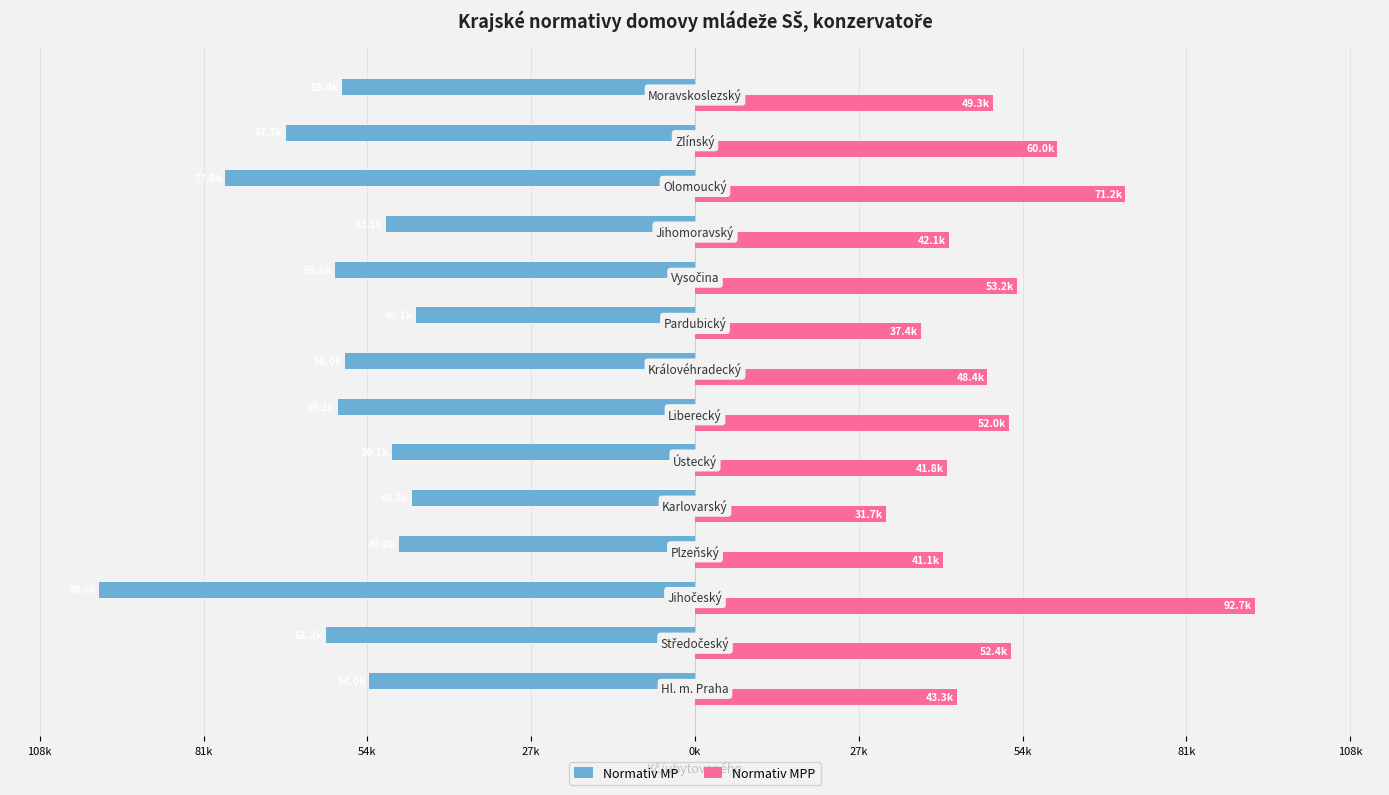

What are all the series names shown in the legend?

Normativ MP, Normativ MPP